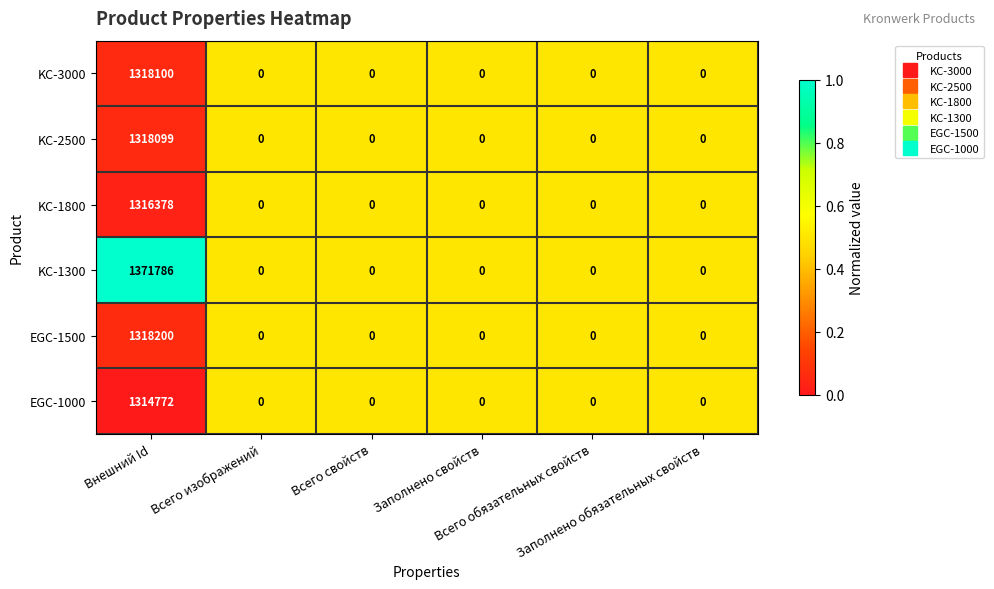

List the series in order of their peak value, lowest first.

EGC-1000, KC-1800, KC-2500, KC-3000, EGC-1500, KC-1300